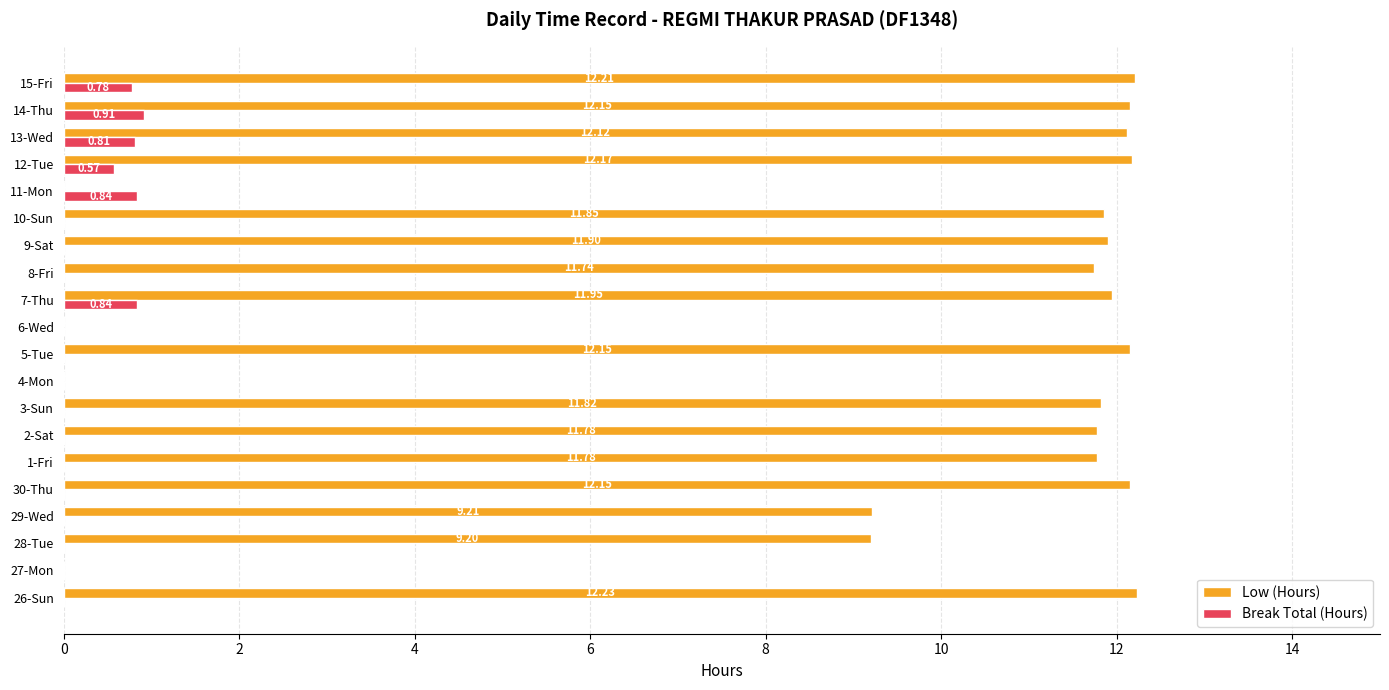

Is the value of Low (Hours) at 9-Sat greater than the value of Break Total (Hours) at 10-Sun?

Yes